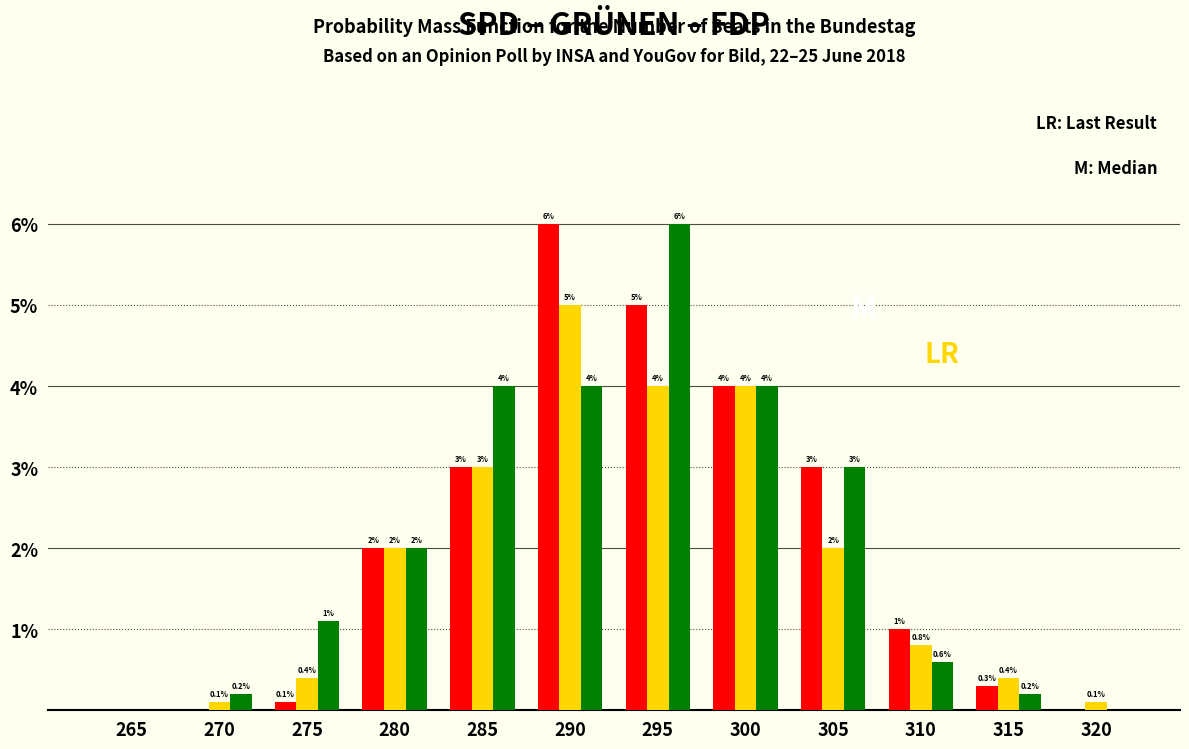

What is the greatest value displayed?

6.0